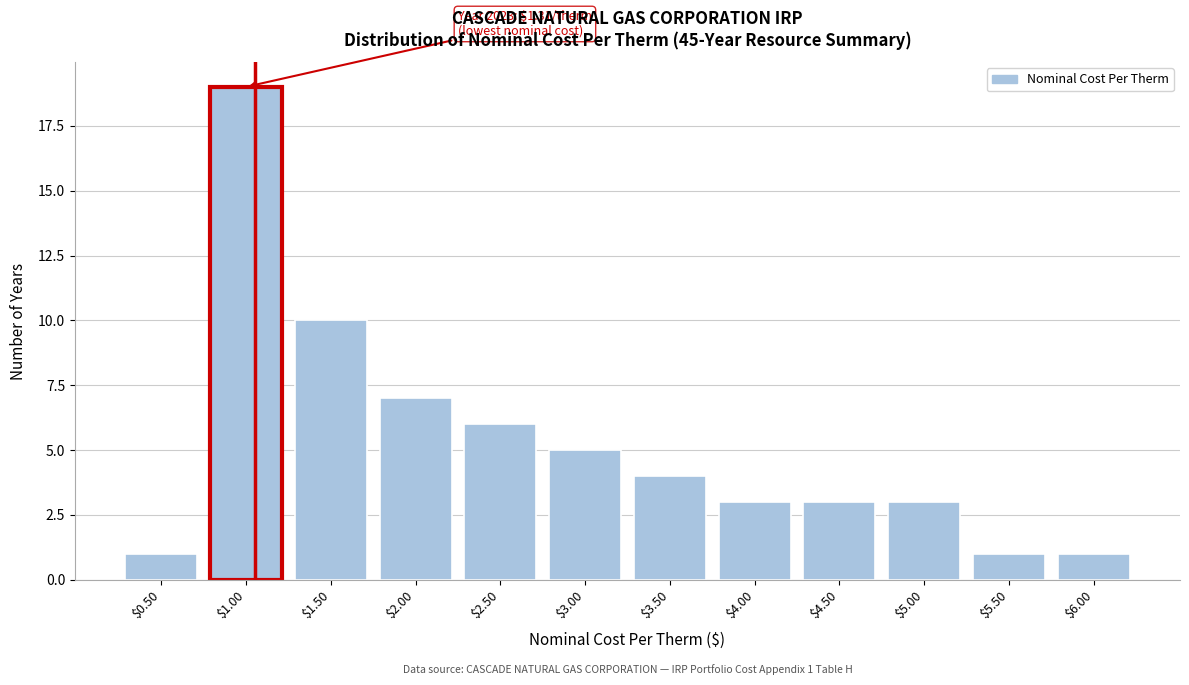

Reading right to left, transcribe all the data shown in this chart.

1	1	3	3	3	4	5	6	7	10	19	1